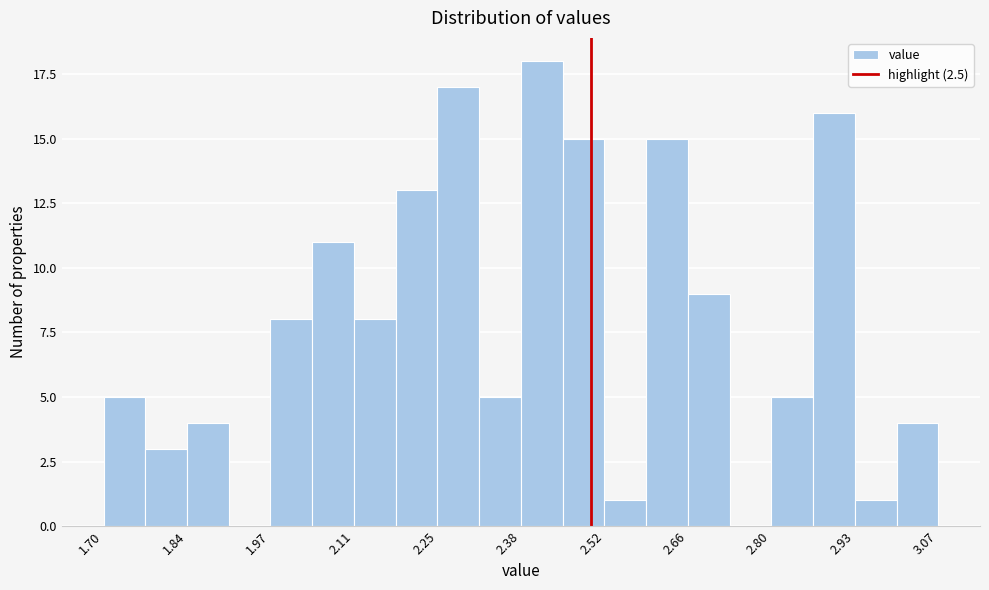

Around what value on the x-axis is the tallest bar? Give the approximate position of its centre, as read against the axis.

2.42